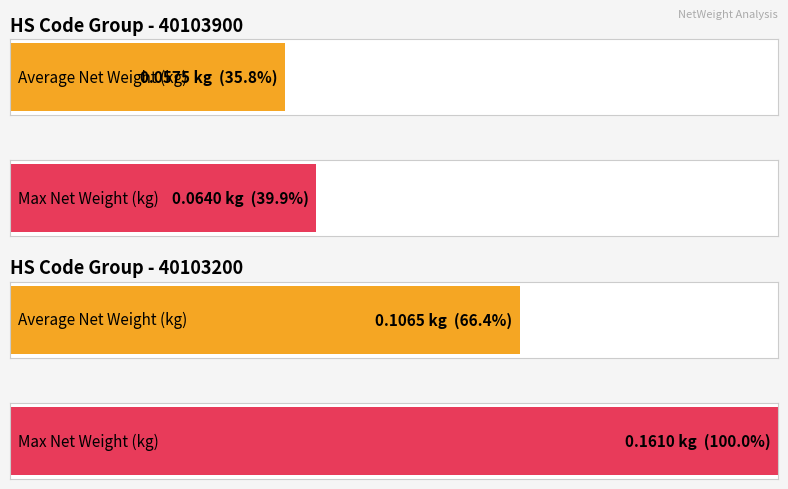

At which category is the sum across all series the highest?

40103200